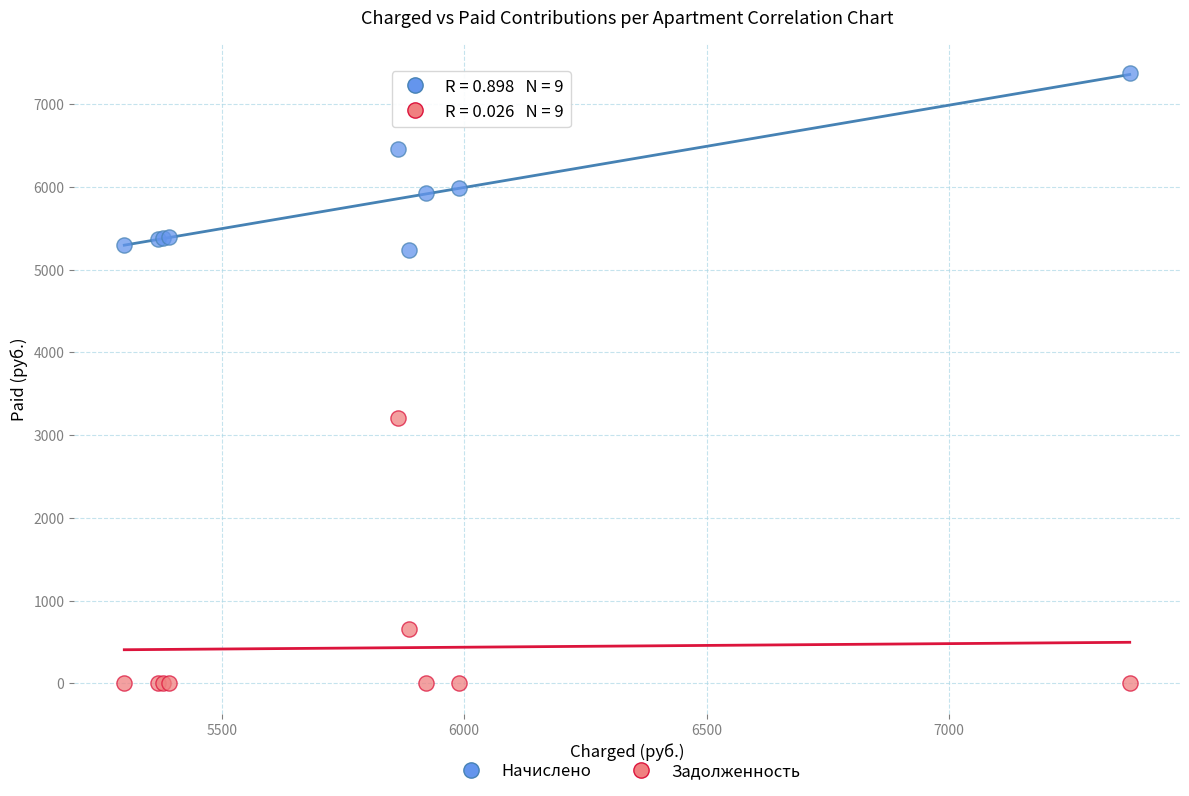

In the Задолженность series, what Y value is closest to 1603?

654.1